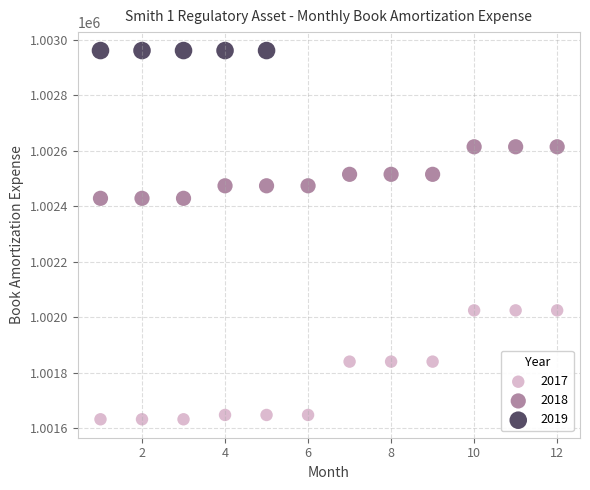

Which series reaches the minimum Y coordinate?

2017